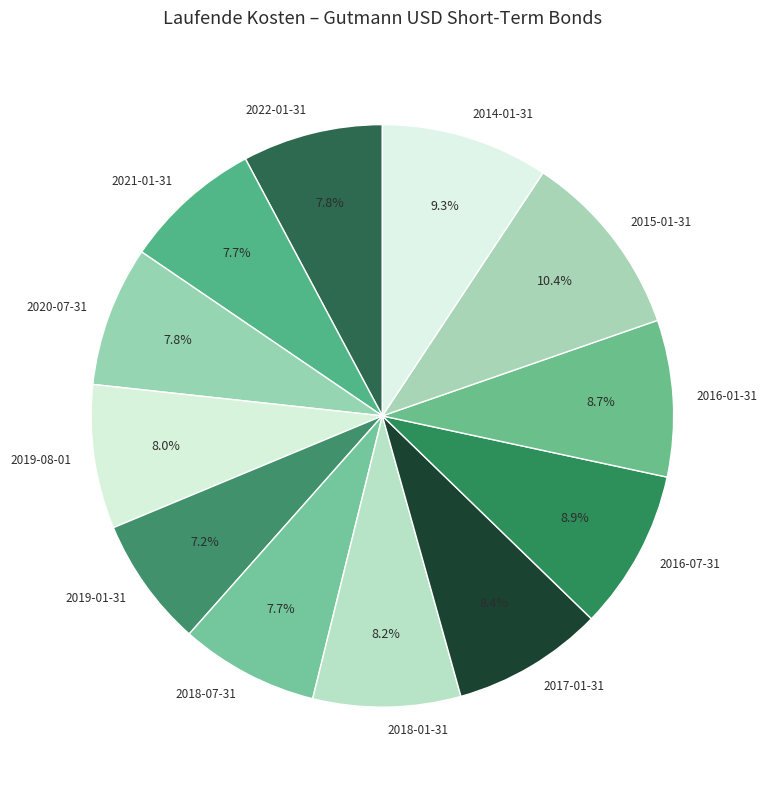

To the nearest percent, what is the average slice percentage?

8%